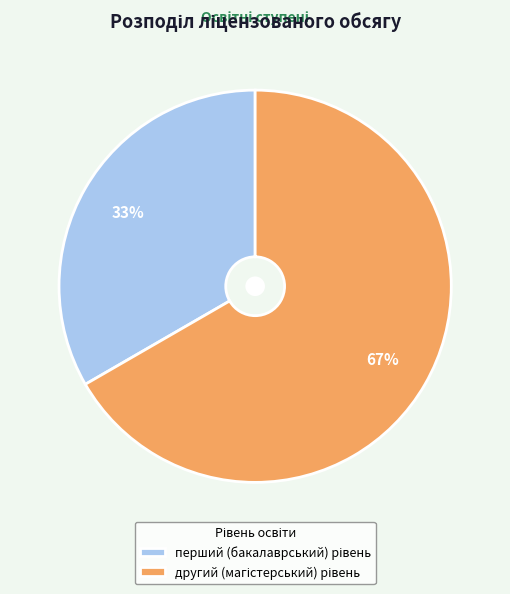

Is there any slice that represents more than half of the pie?

Yes